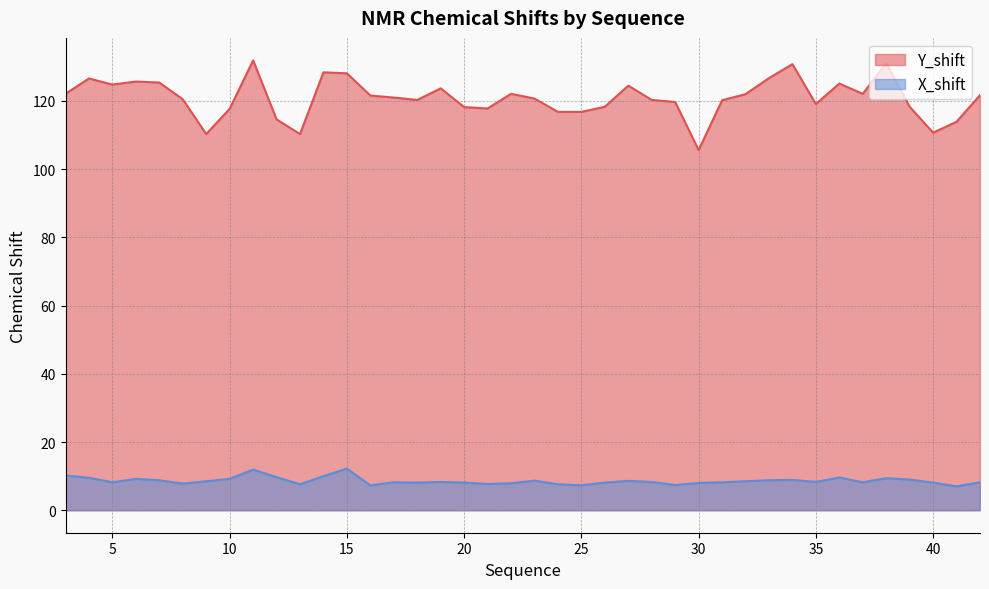

What is the difference between the second highest and minimum values in the Y_shift series?

25.5